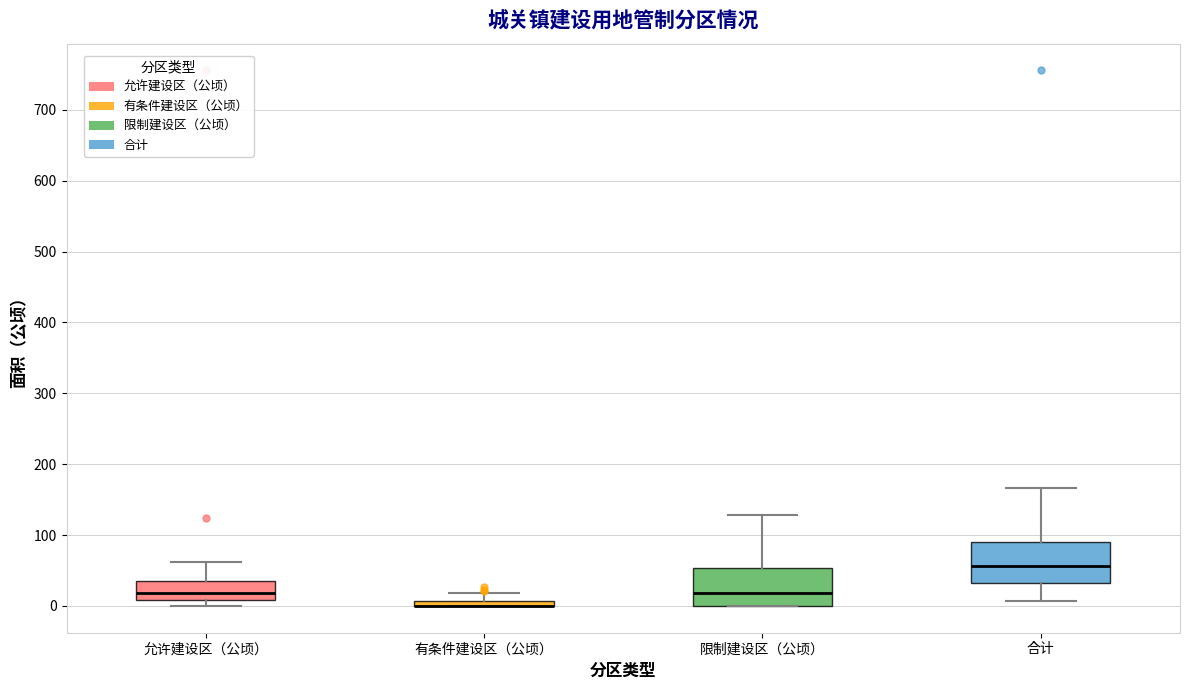

Where does the median line of the box for 限制建设区（公顷） sit on the y-axis? The values are not printed on the chart, so give them approximately, as read against the axis.

20